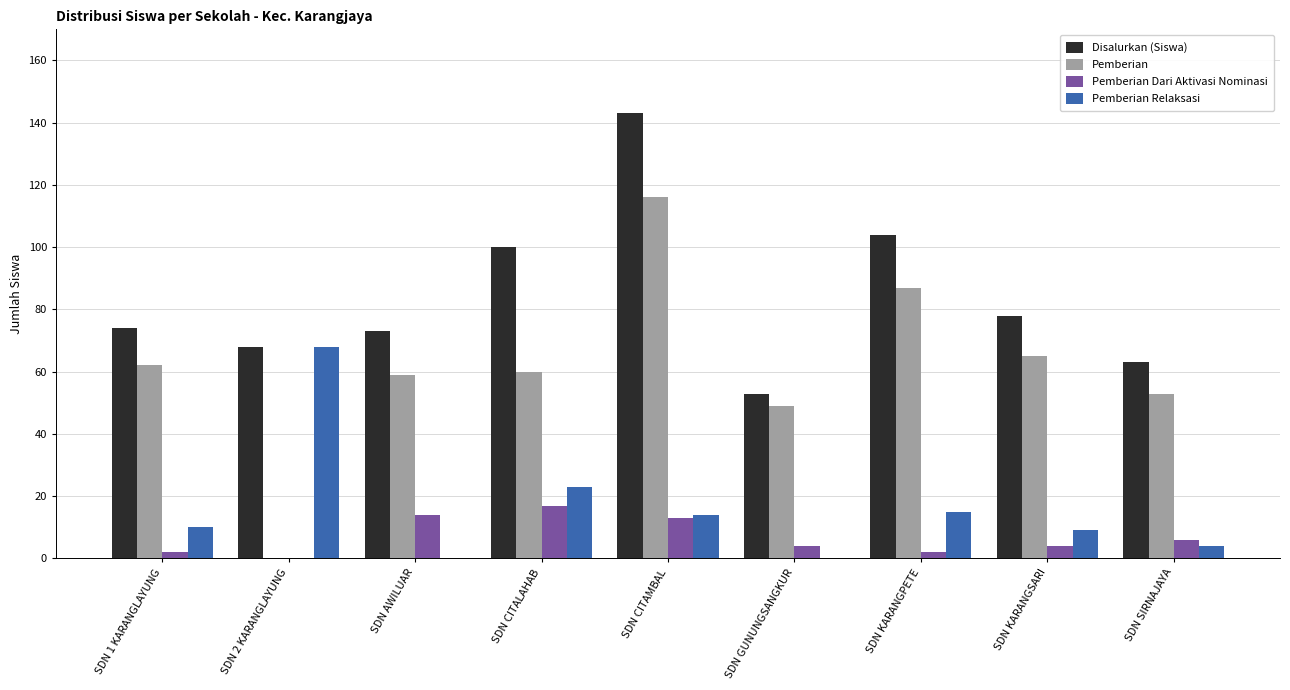

Are the bars horizontal?

No